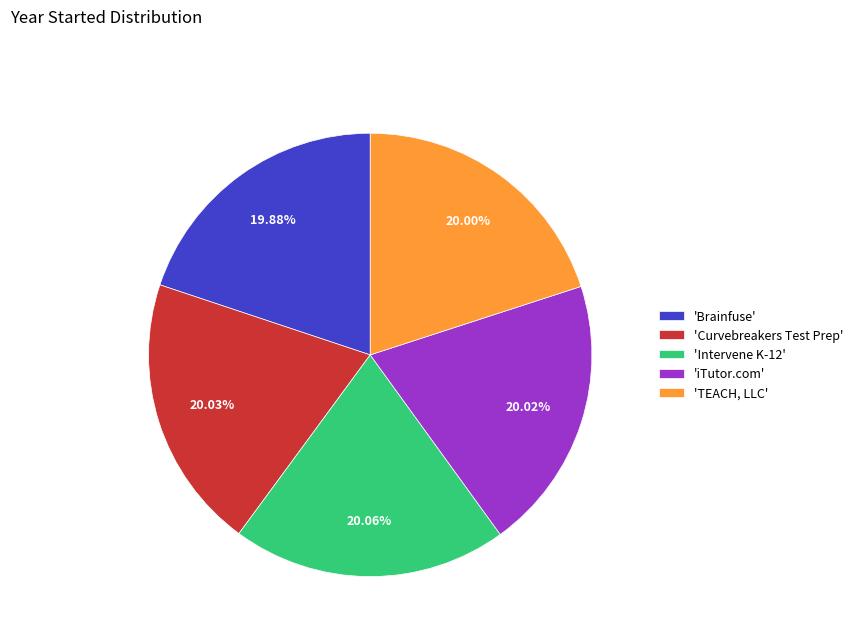

How many slices are in this pie chart?

5